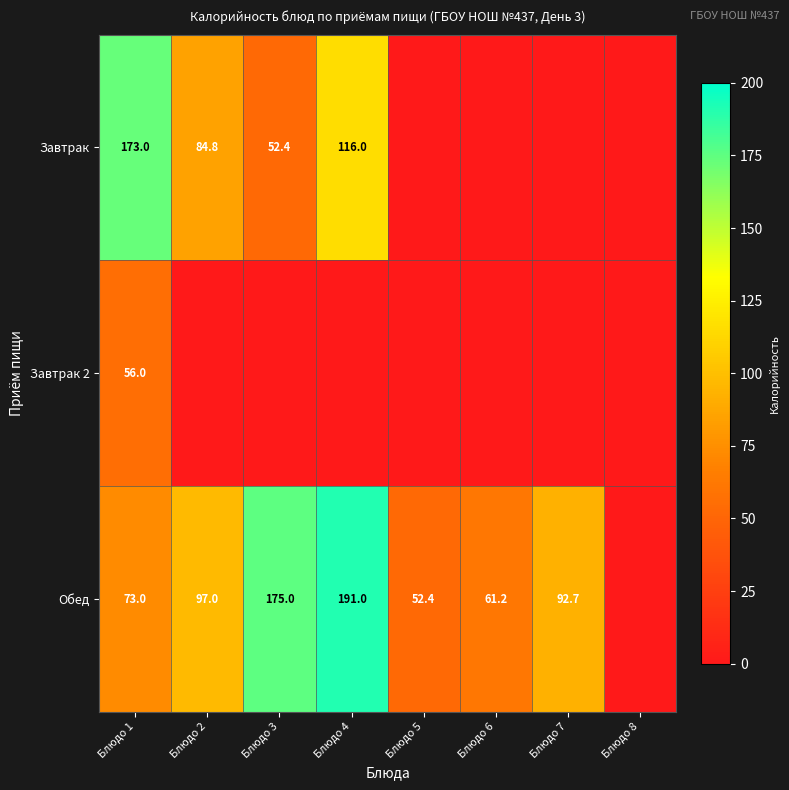

The Завтрак series shows 84.8 at Блюдо 2. True or false?

True